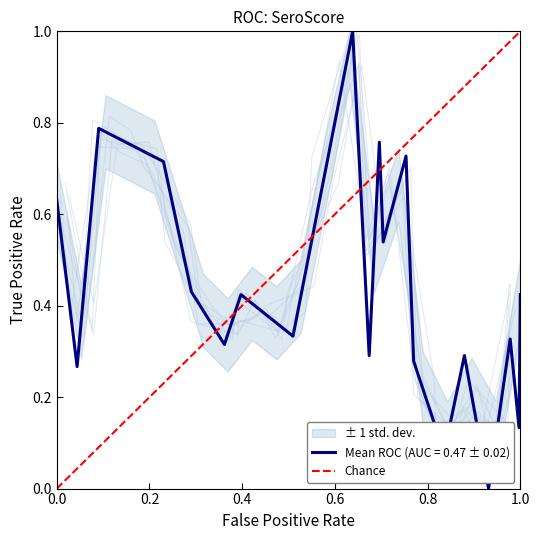

What is the highest value of the Mean ROC (AUC = 0.47 ± 0.02) series?

1.0